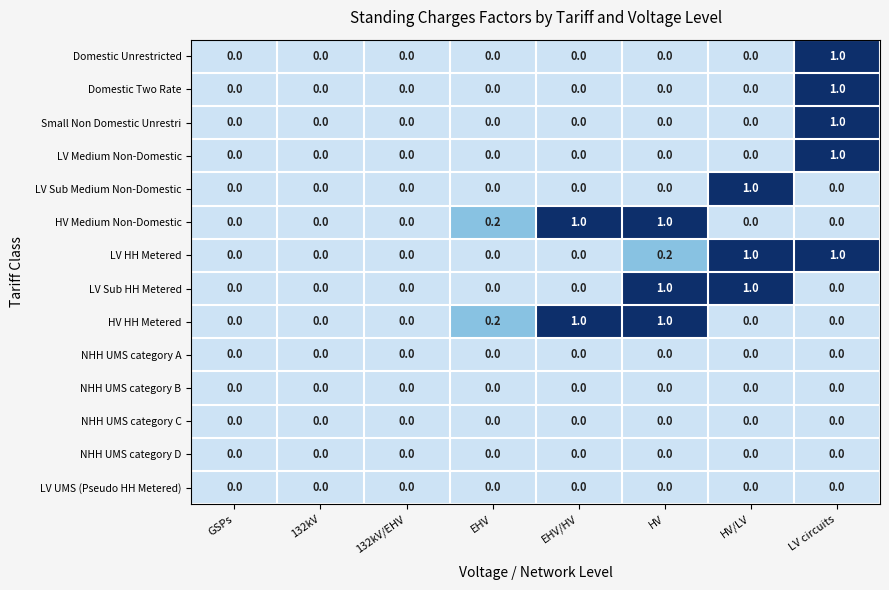

The value of LV HH Metered at 132kV/EHV is 0.0. True or false?

True